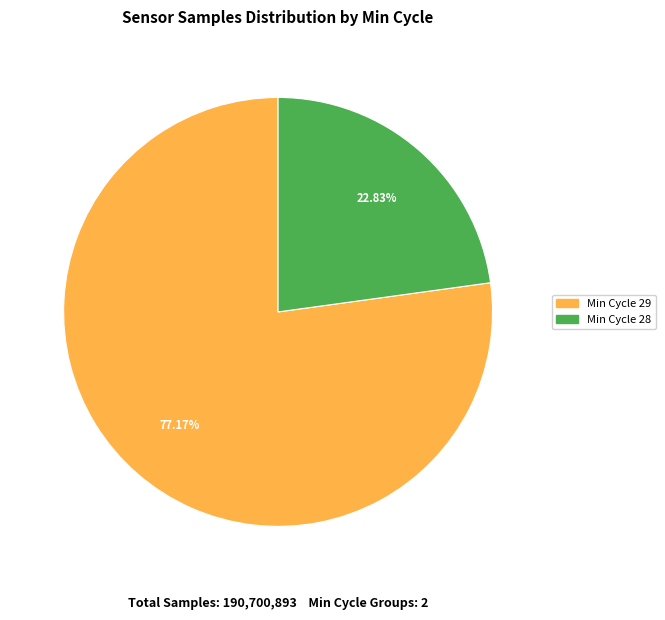

Approximately how many times larger is the value at Min Cycle 28 compared to Min Cycle 29?

0.3